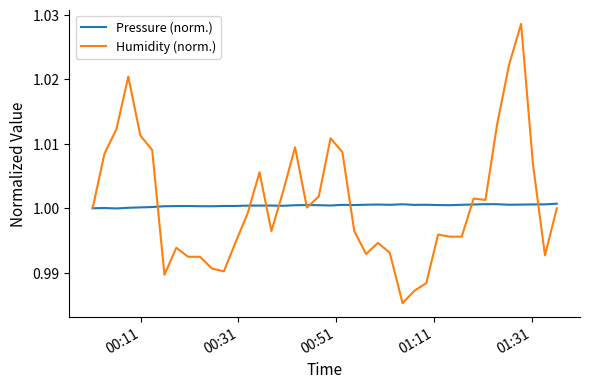

Which series has the largest range (max minus min)?

Humidity (norm.)